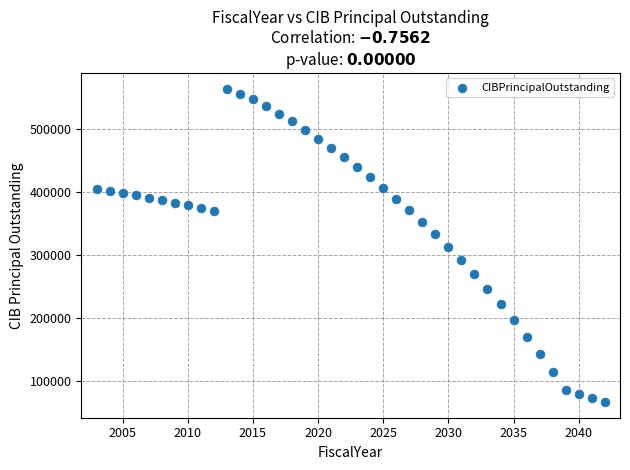

What is the range of Y values (max minus min)?

497500